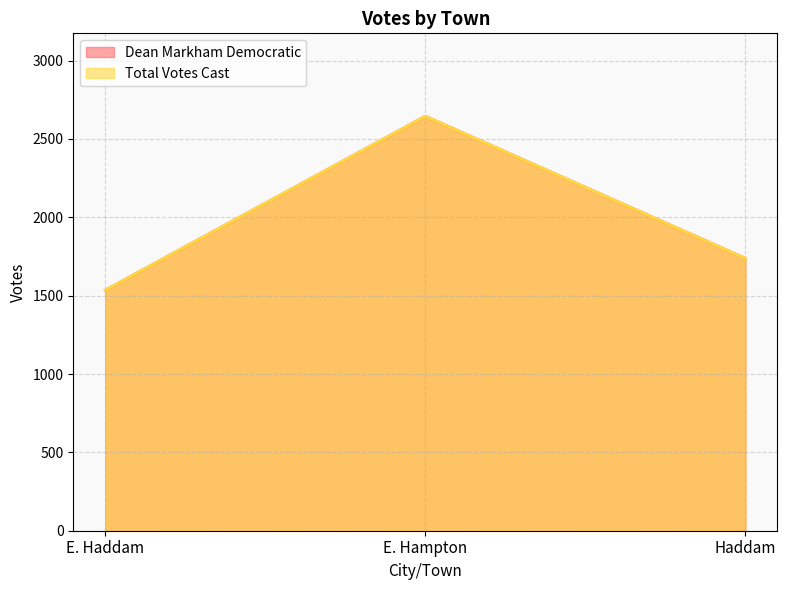

How many Dean Markham Democratic values are between 1535 and 2645?

3